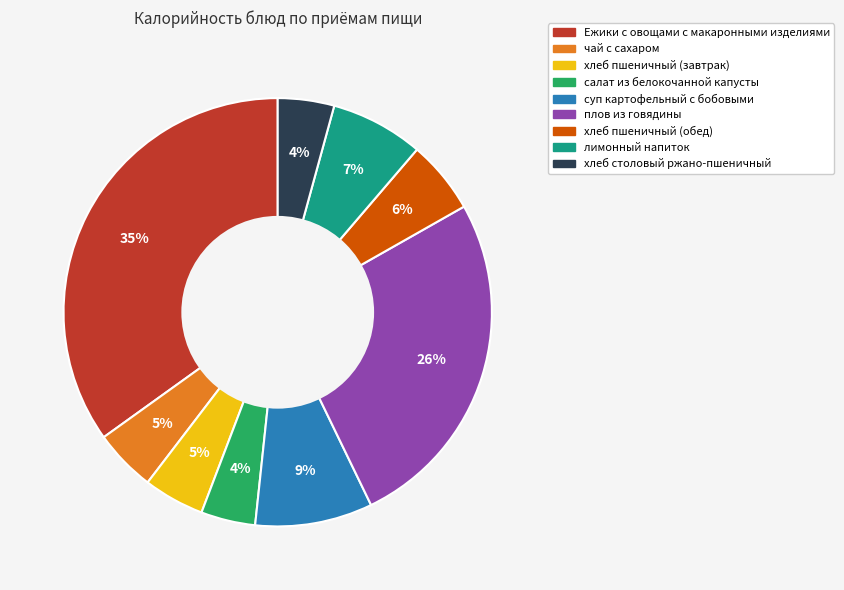

True or false: чай с сахаром accounts for 16% of the total.

False